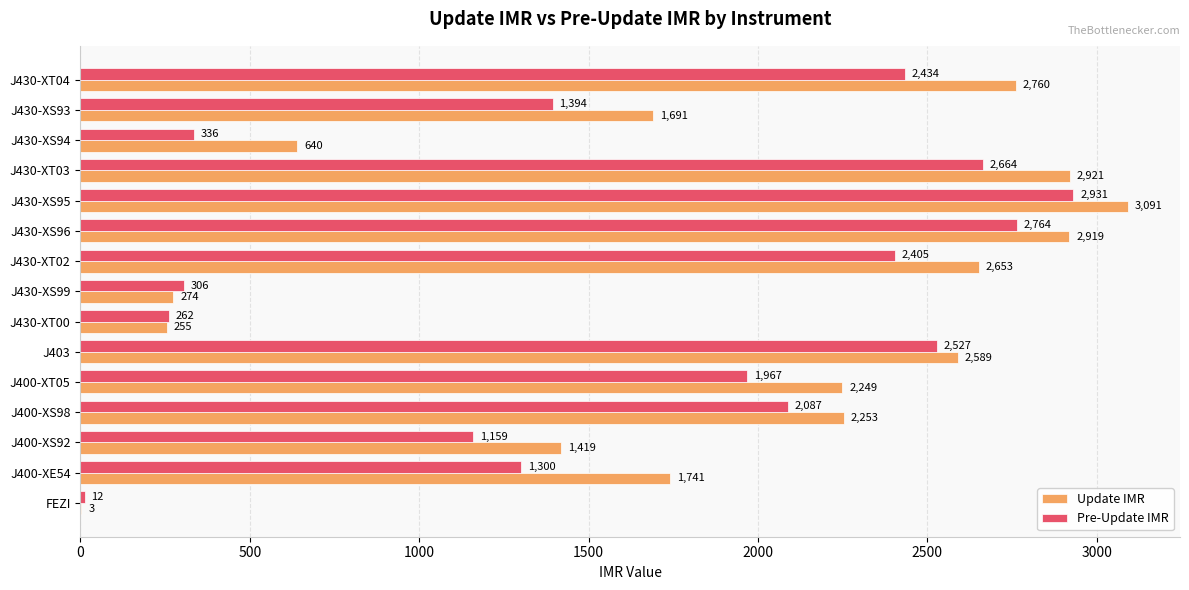

Is the value of Pre-Update IMR at J400-XT05 greater than the value of Update IMR at J430-XS99?

Yes